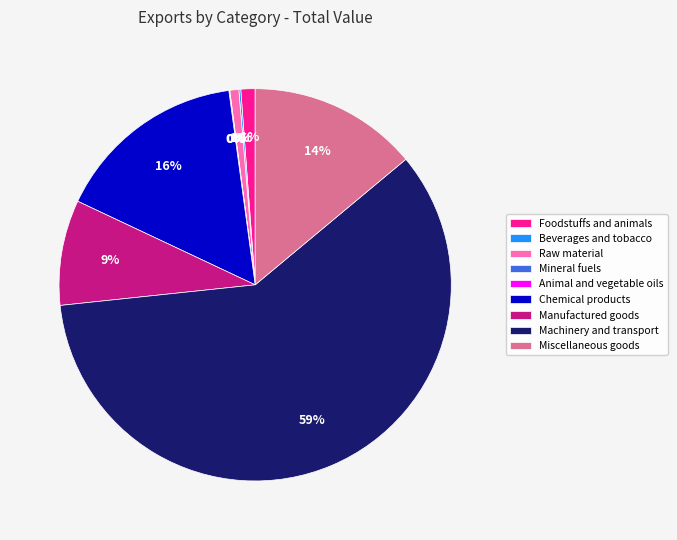

The Machinery and transport slice represents 59% of the pie. True or false?

True